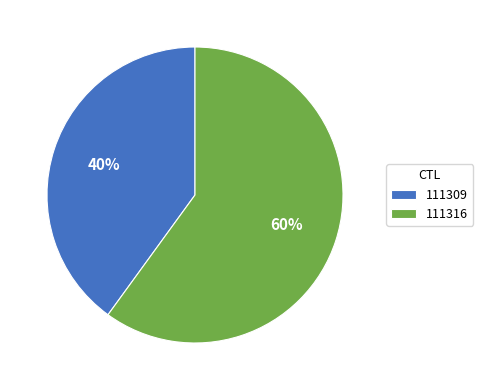

Which category has the smallest portion of the pie?

111309